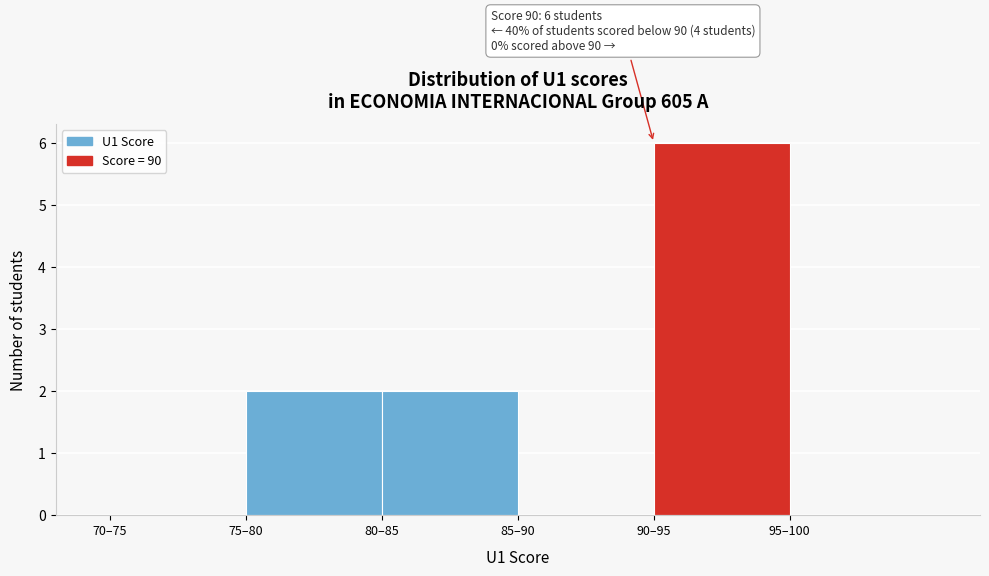

Reading right to left, what are all the values shown in this chart?

95–100=0	90–95=6	85–90=0	80–85=2	75–80=2	70–75=0